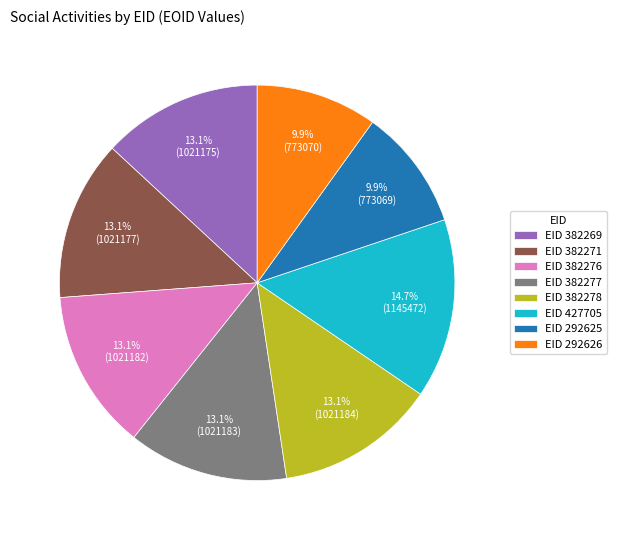

What percentage do EID 382269 and EID 382271 together represent?

26.2%